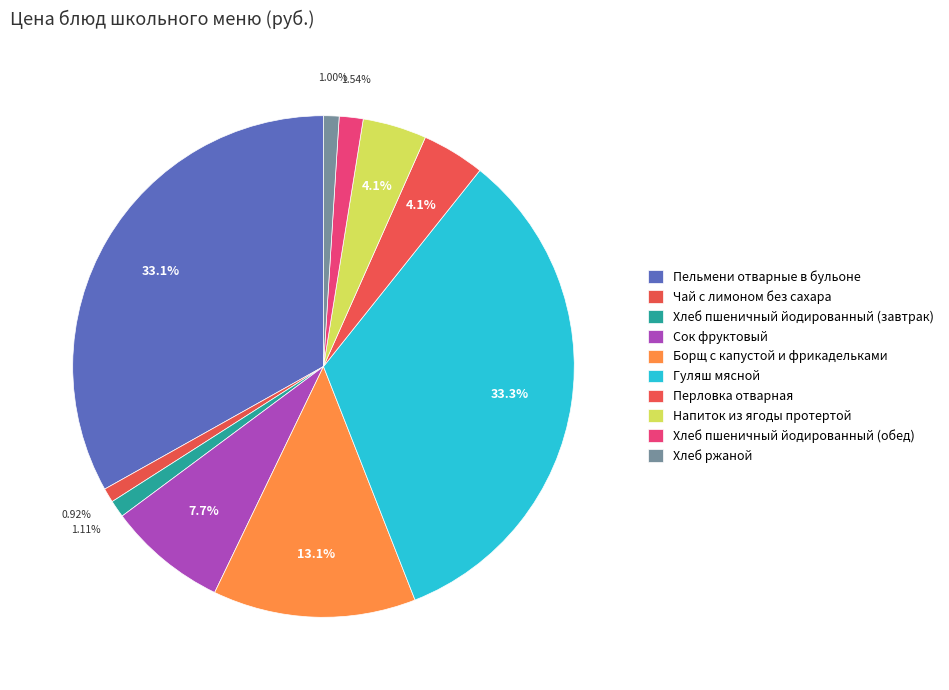

What percentage do Хлеб ржаной and Пельмени отварные в бульоне together represent?

34.1%